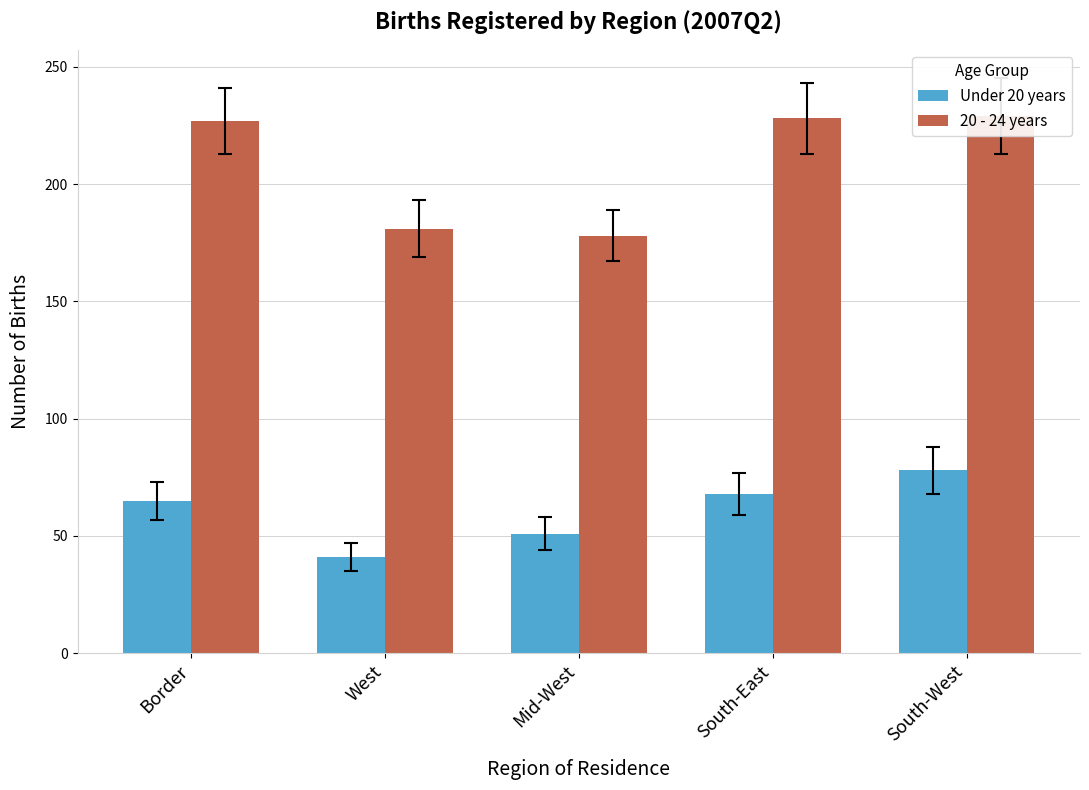

What position from the right is Border?

5